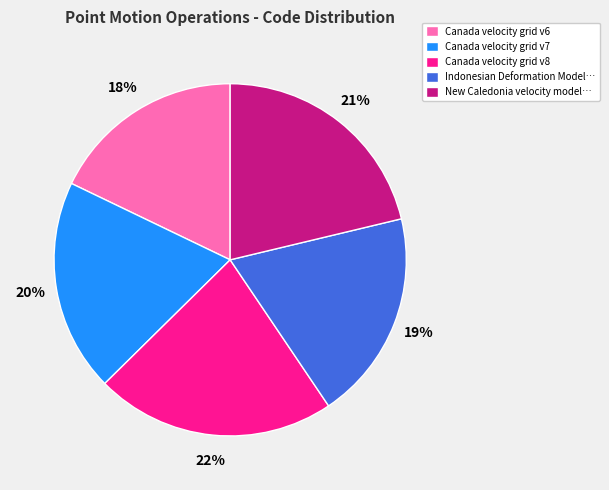

True or false: Canada velocity grid v6 accounts for 18% of the total.

True